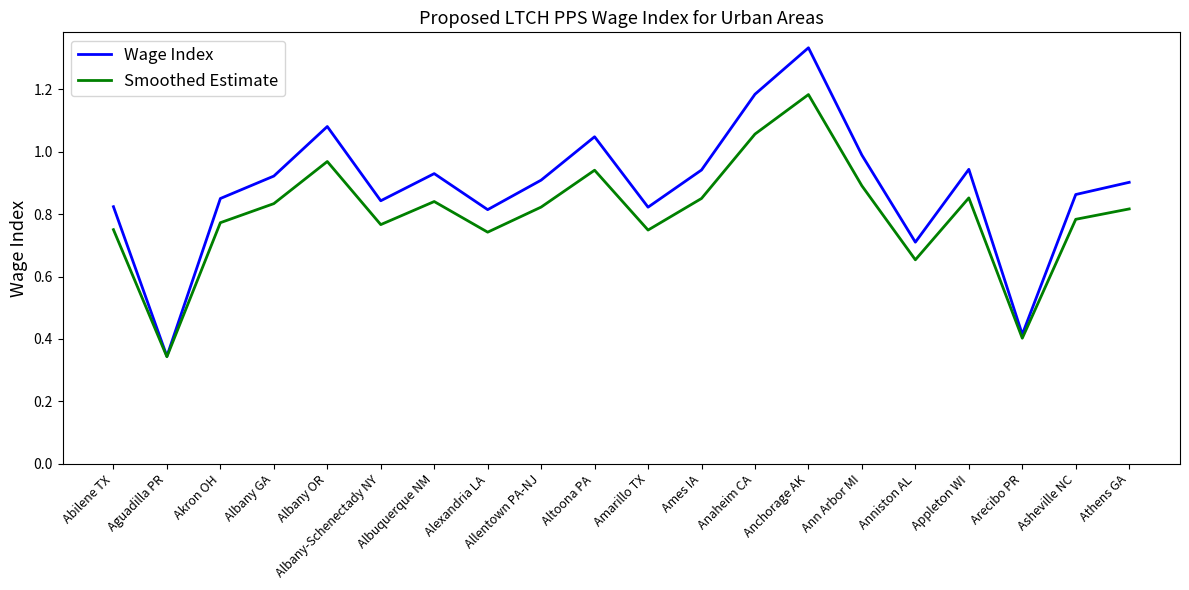

Rank the series by their maximum value, from highest to lowest.

Wage Index, Smoothed Estimate